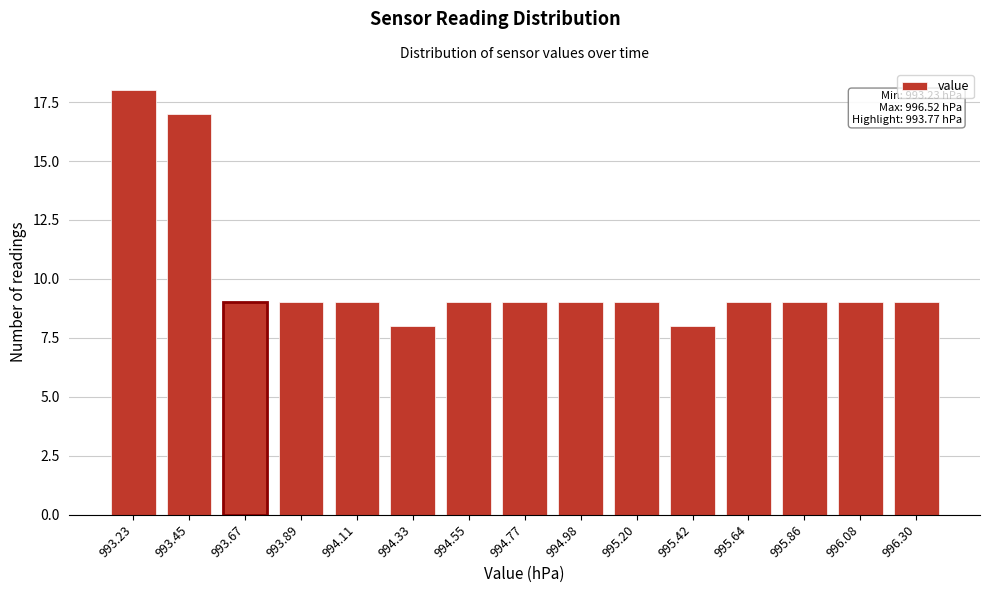

Reading right to left, extract all data points from this chart.

996.30=9	996.08=9	995.86=9	995.64=9	995.42=8	995.20=9	994.98=9	994.77=9	994.55=9	994.33=8	994.11=9	993.89=9	993.67=9	993.45=17	993.23=18